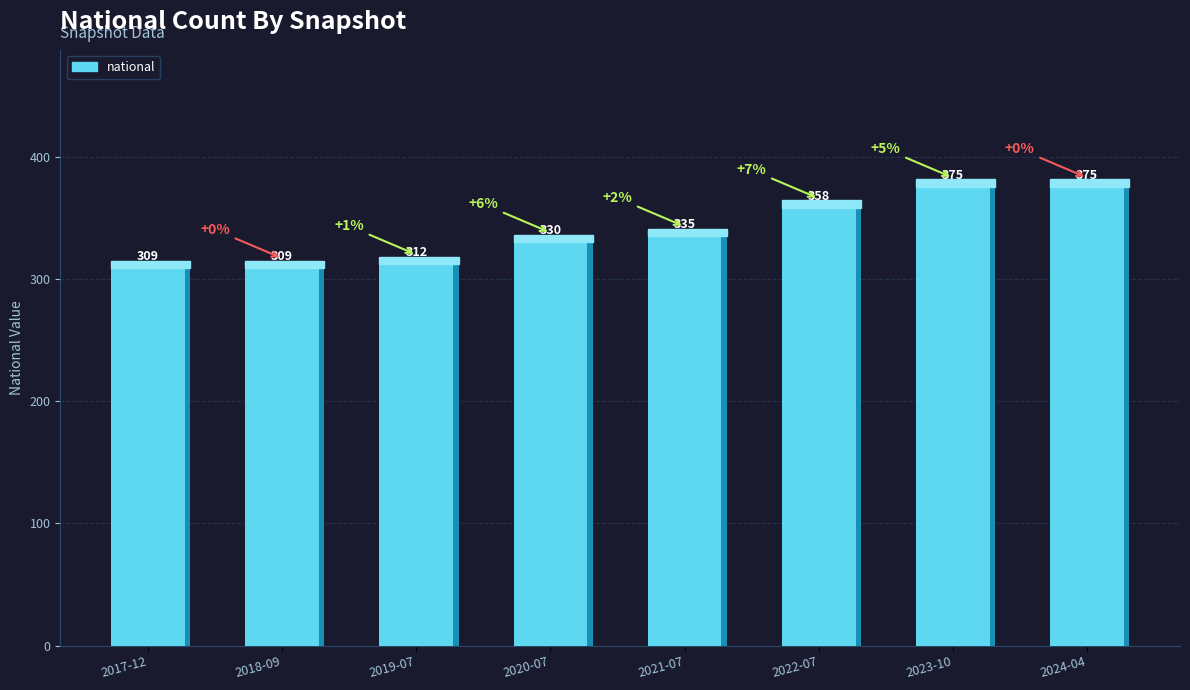

Which has a higher value, 2024-04-01 or 2018-09-28?

2024-04-01